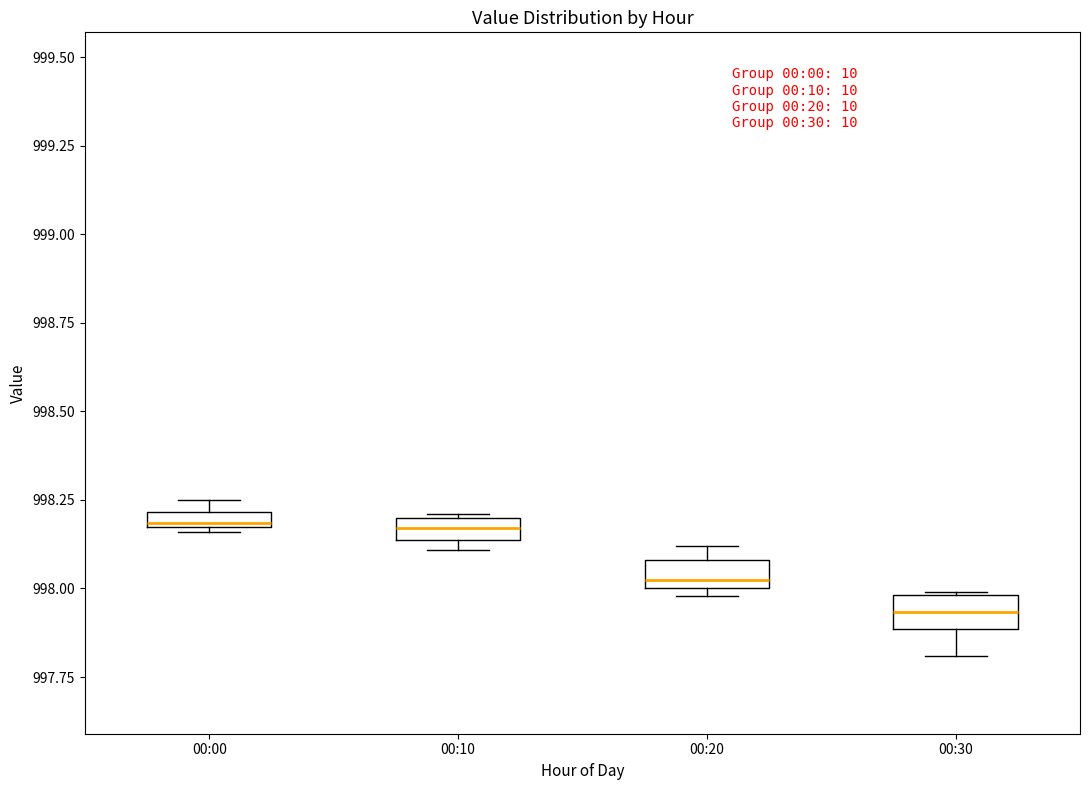

Where is the upper edge of the box for 00:00 on the y-axis? The values are not printed on the chart, so give them approximately, as read against the axis.

998.20